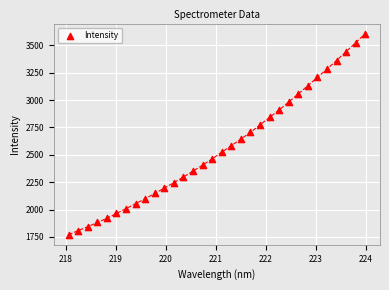

What is the range of Y values (max minus min)?

1836.2